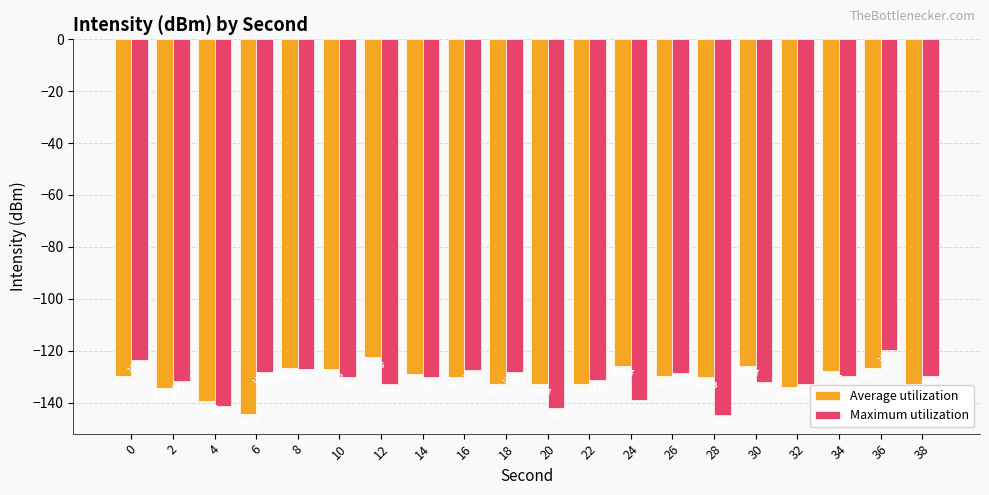

What is the greatest value displayed?

-119.8